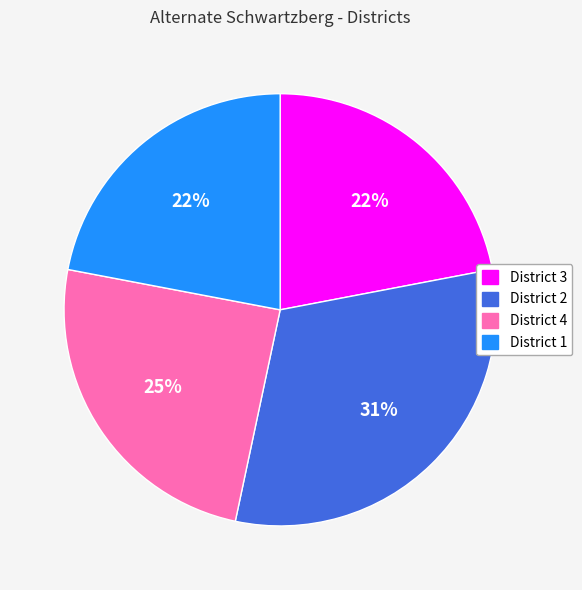

To the nearest percent, what portion does District 3 represent?

22%